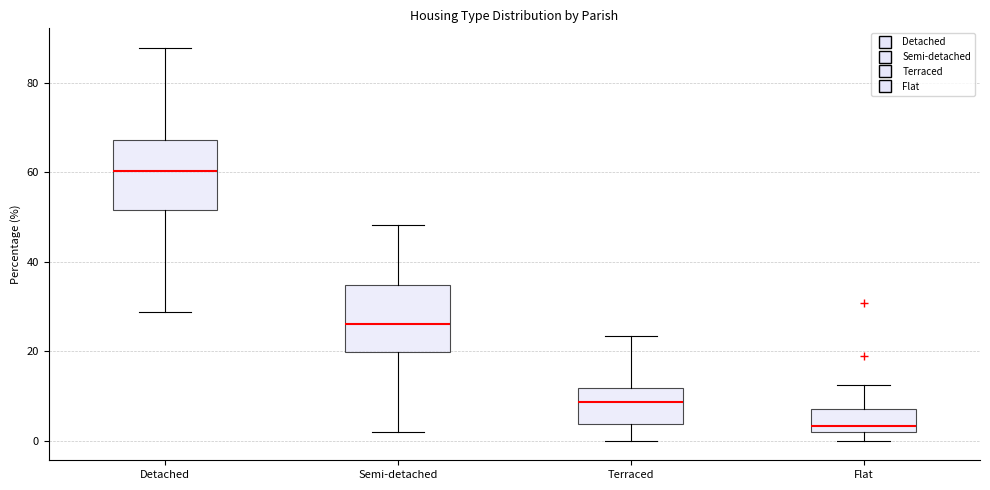

Reading left to right, transcribe this box plot: for each box, give where its median line is, the range the box spans, and where its two whiskers end, as read against the y-axis. The values are not printed on the chart, so give them approximately, as read against the axis.

Detached: median 60, box 52 to 68, whiskers 28 to 88
Semi-detached: median 26, box 20 to 34, whiskers 2 to 48
Terraced: median 8, box 4 to 12, whiskers 0 to 24
Flat: median 4, box 2 to 8, whiskers 0 to 12